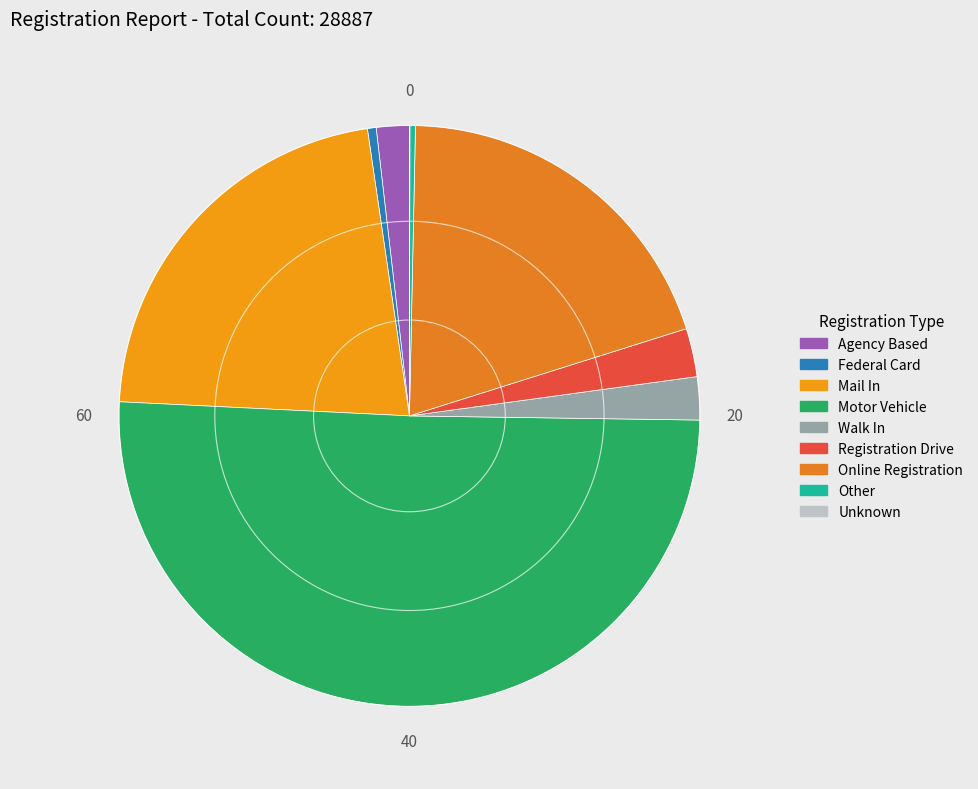

Approximately how many times larger is the value at Mail In compared to Motor Vehicle?

0.4